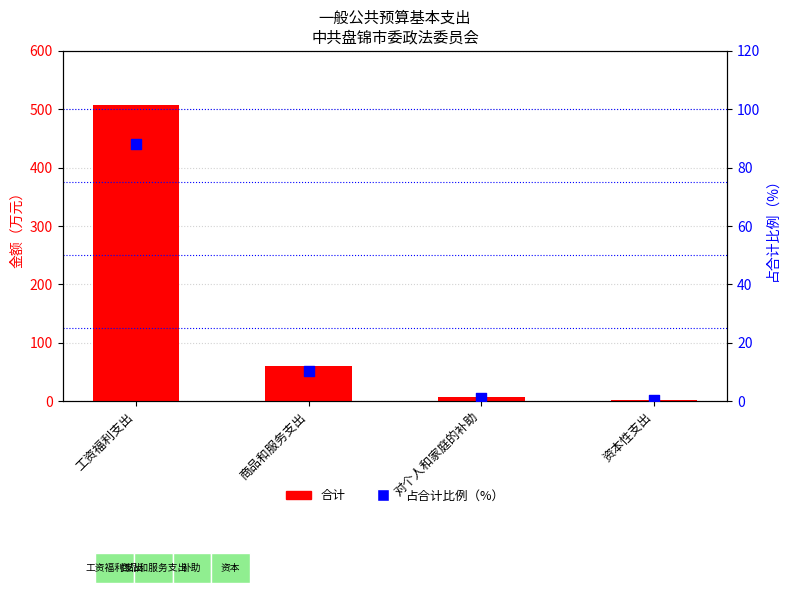

Which series reaches the minimum Y coordinate?

占合计比例（%）